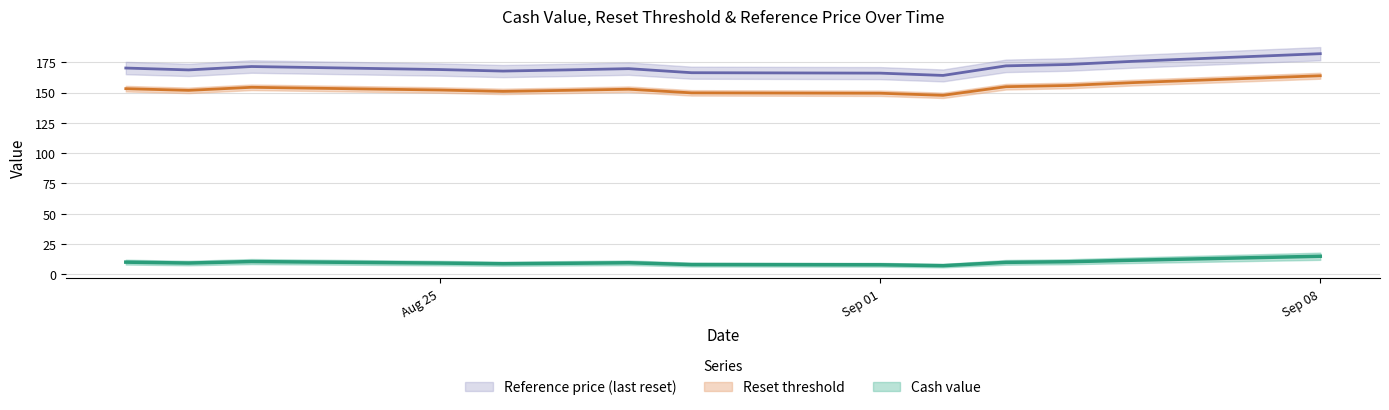

Which series has the largest range (max minus min)?

Reset threshold